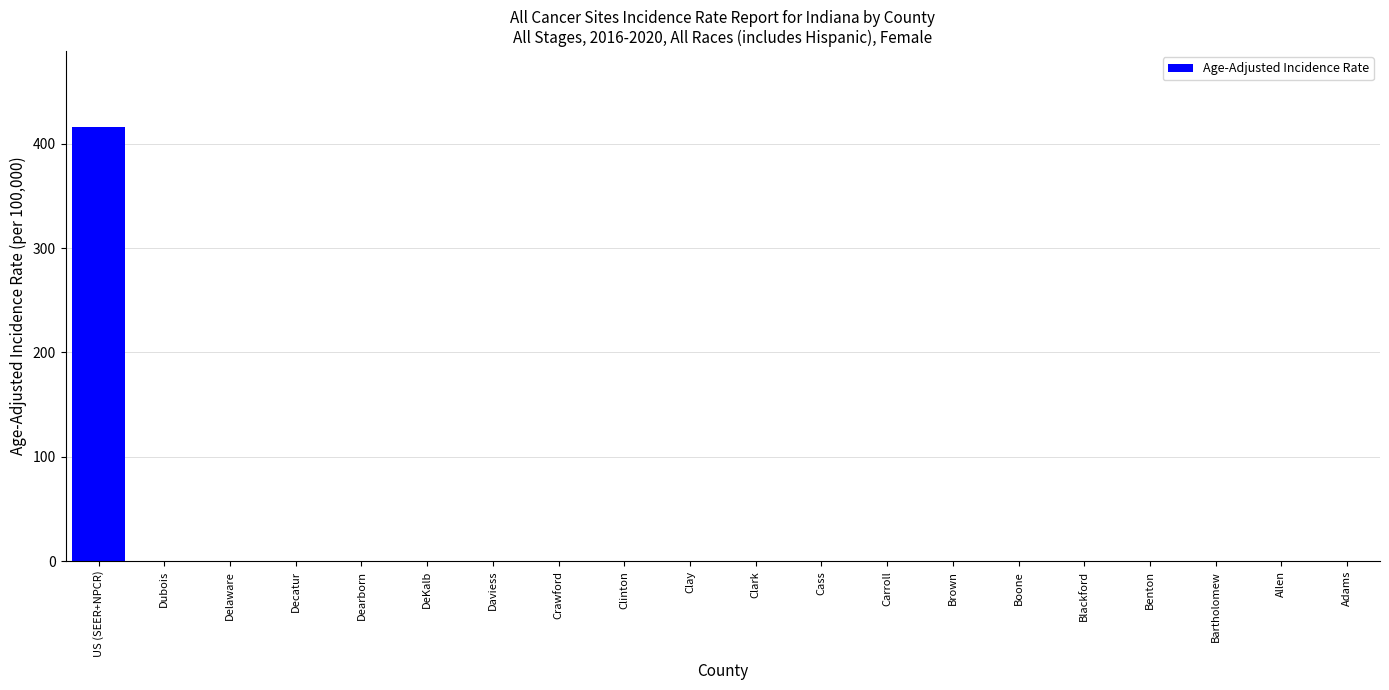

The value at Benton is 0.0. True or false?

True